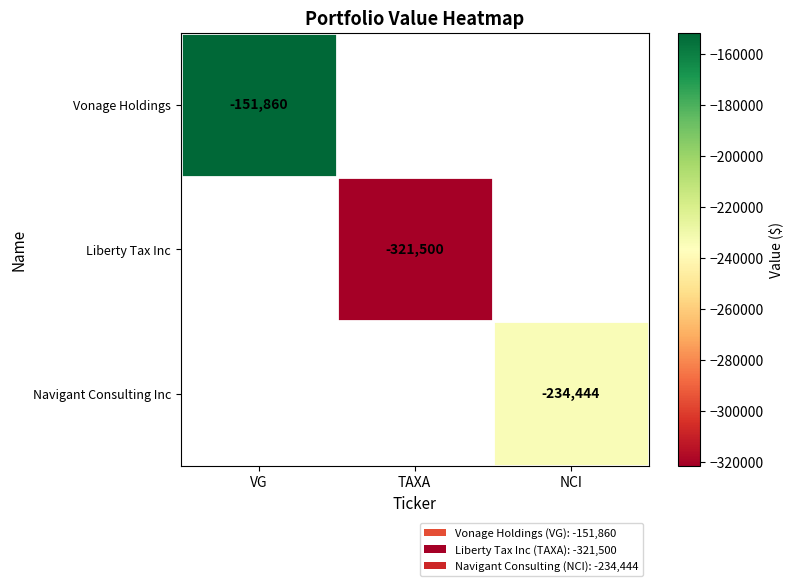

How many categories are shown in the chart?

3